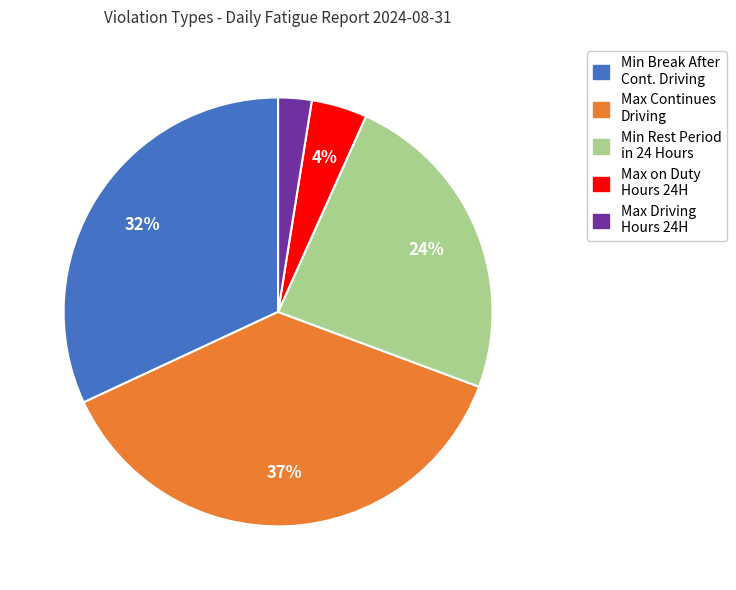

Is there any slice that represents more than half of the pie?

No